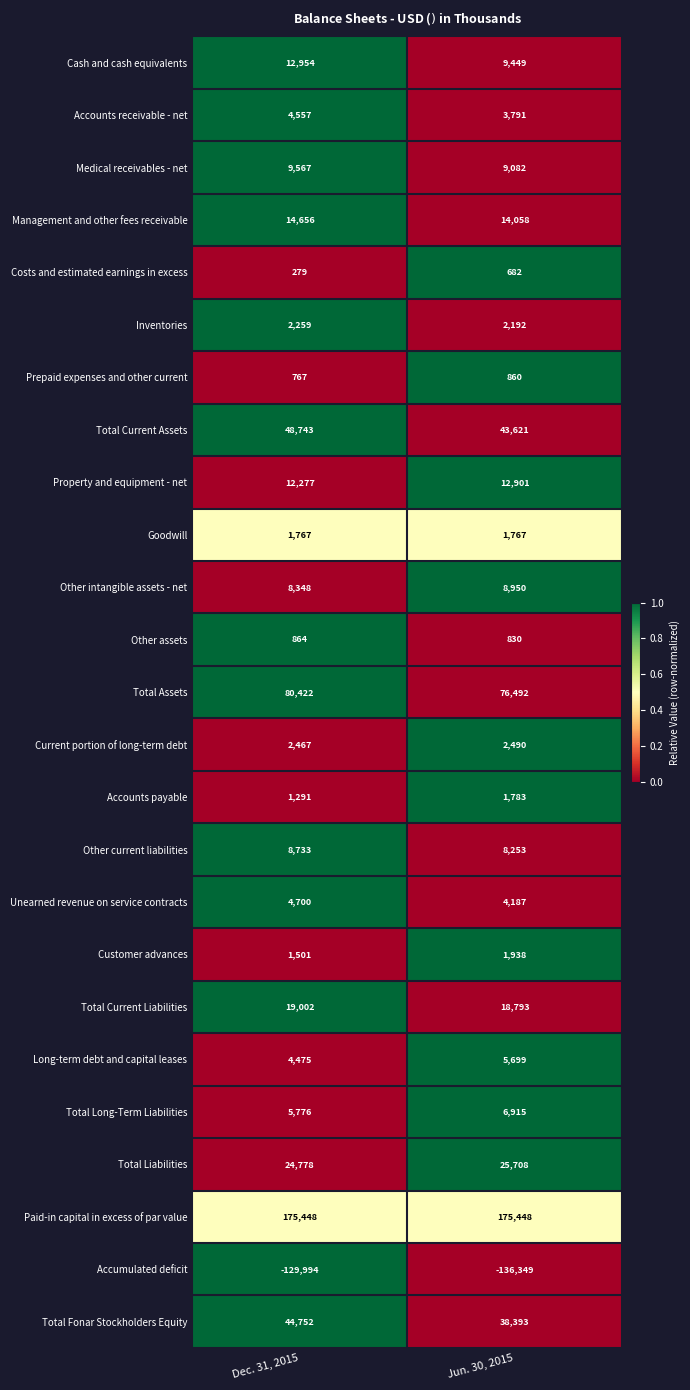

What is the difference between the maximum and minimum values in the Total Current Liabilities series?

209